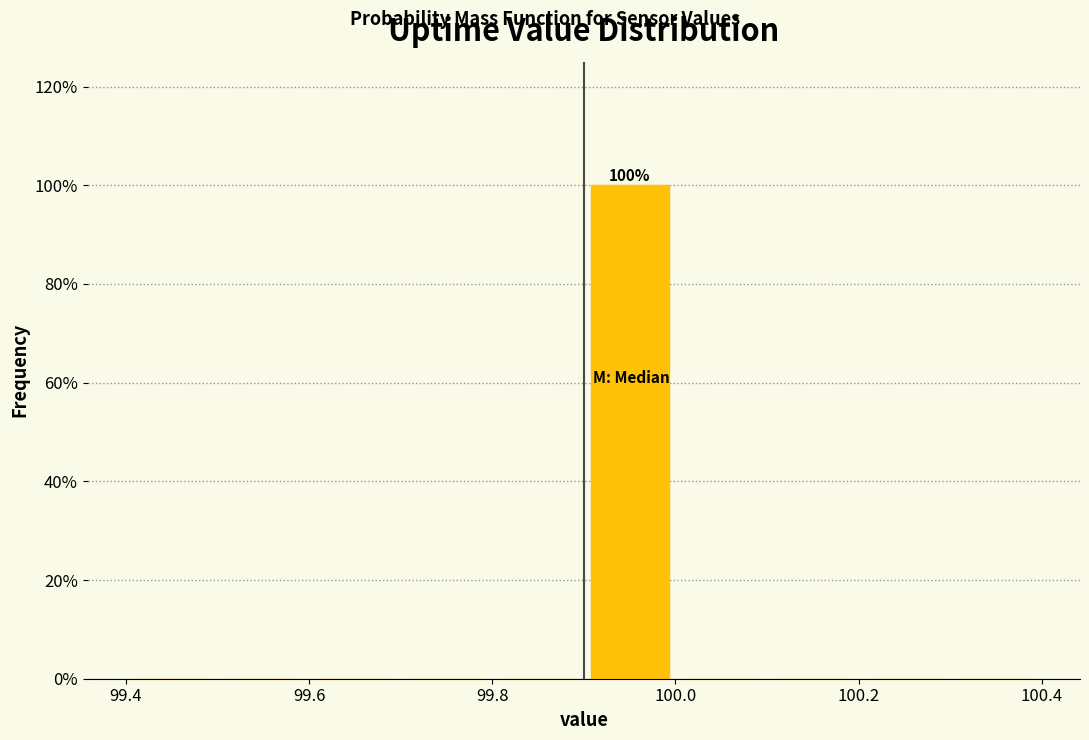

Which range on the x-axis has the tallest bar?

99.9 to 100.0